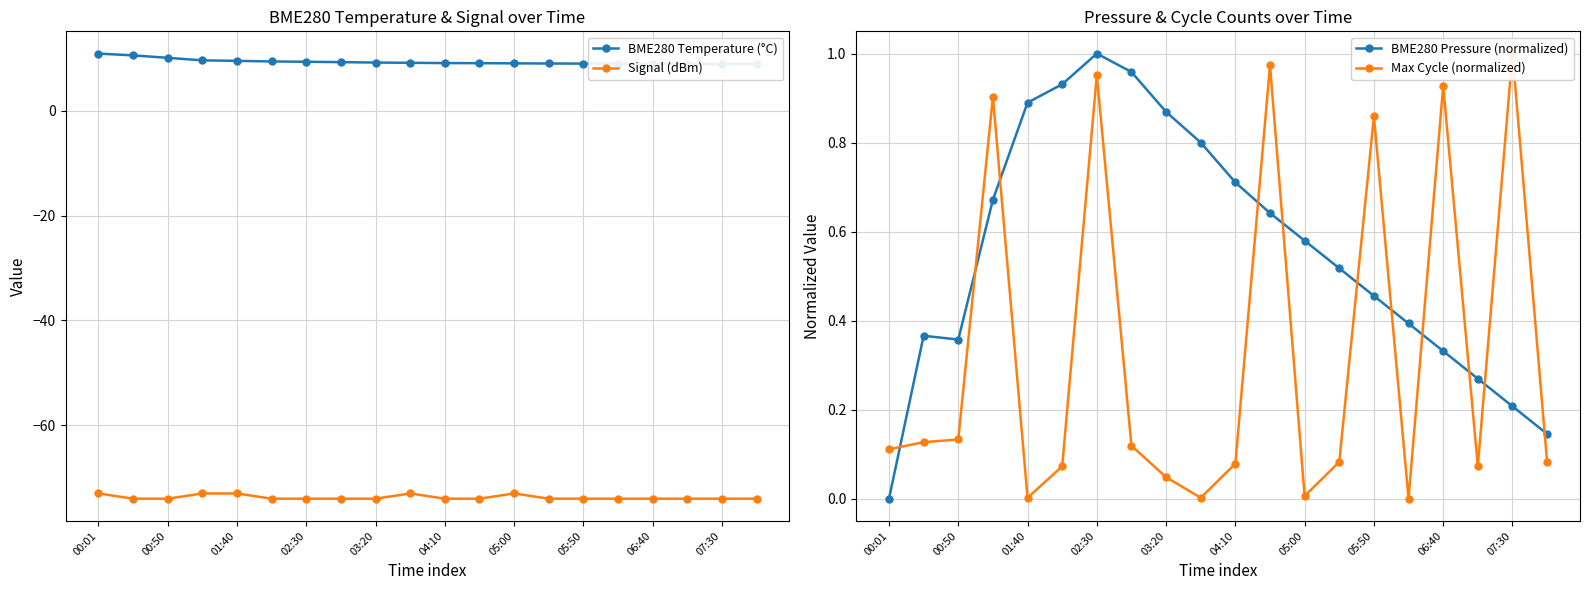

Rank the series by their maximum value, from highest to lowest.

BME280 Temperature (°C), BME280 Pressure (normalized), Max Cycle (normalized), Signal (dBm)